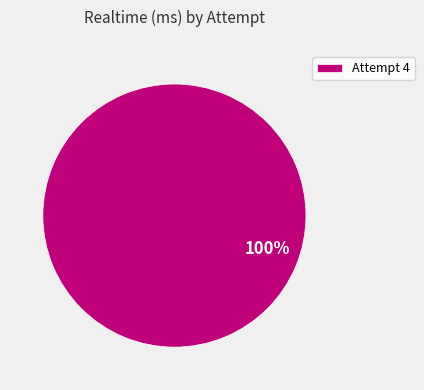

True or false: Attempt 4 accounts for 88% of the total.

False